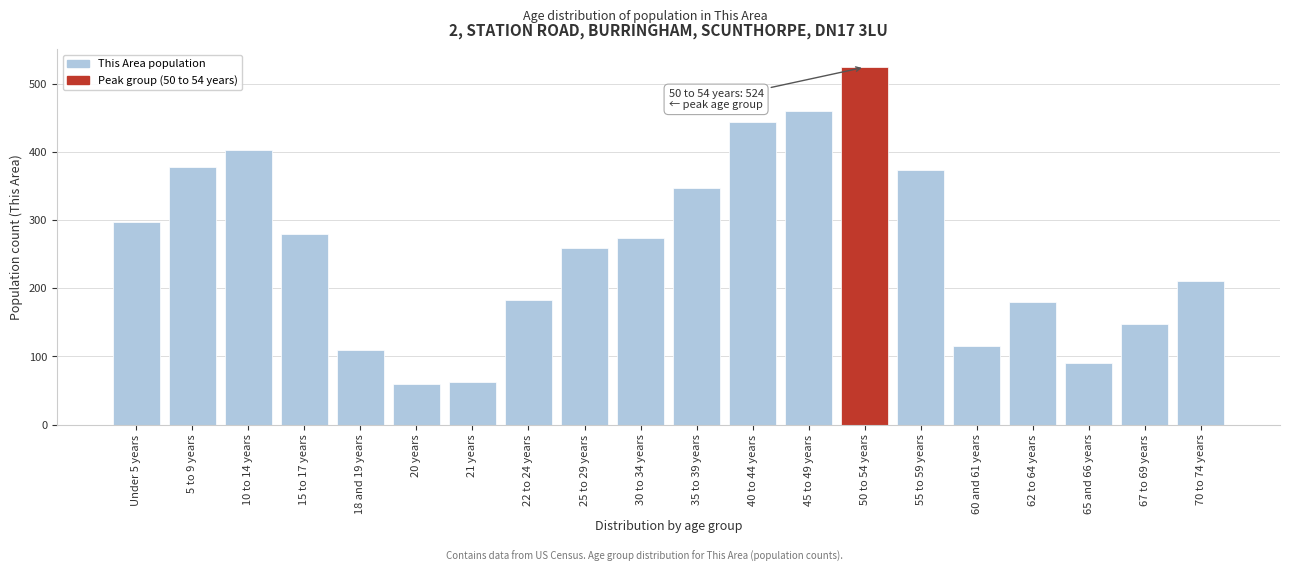

Reading left to right, what are all the values shown in this chart?

297	377	402	279	109	59	63	183	259	273	347	443	460	524	373	115	180	91	147	210